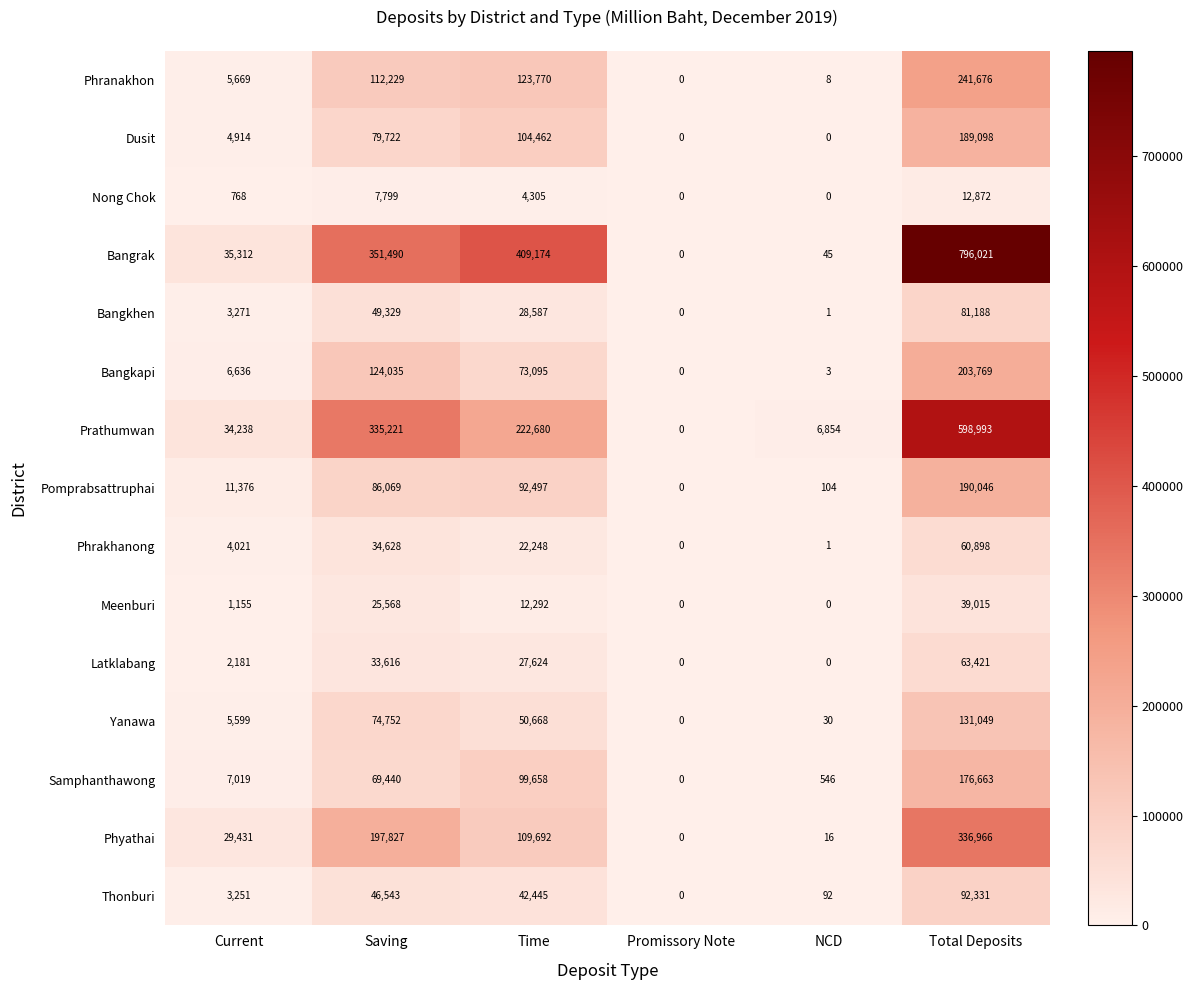

Which series has the largest total across all categories?

Bangrak